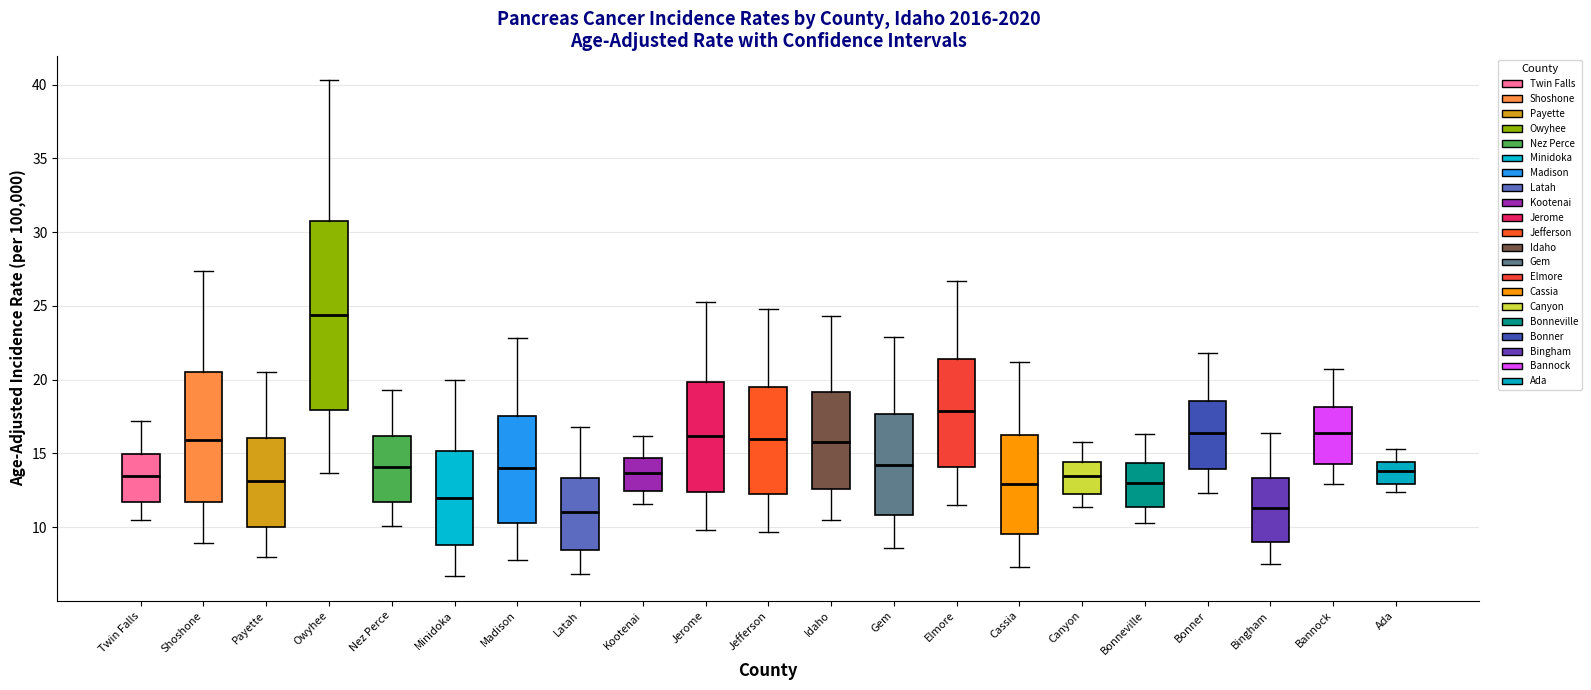

Where is the lower edge of the box for Gem on the y-axis? The values are not printed on the chart, so give them approximately, as read against the axis.

11.0